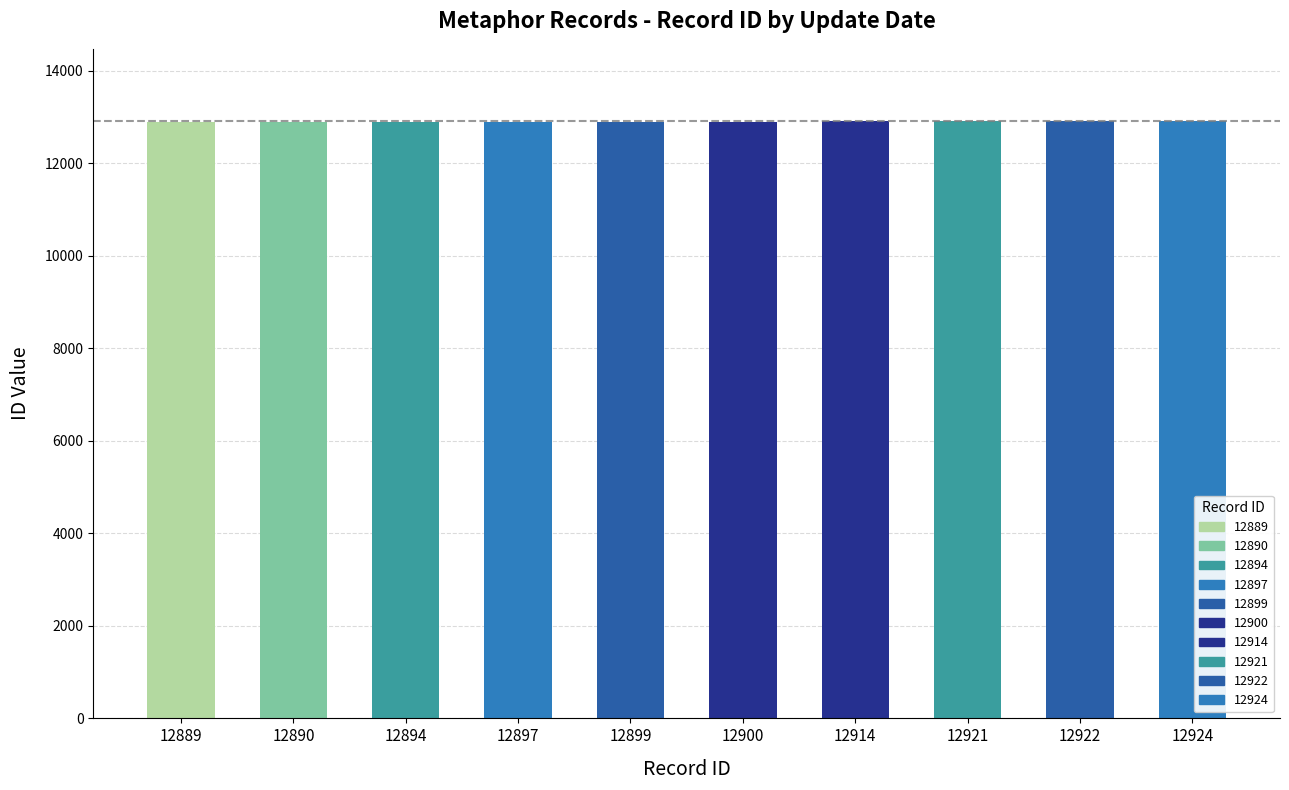

The value at 2009-09-14
(3) is 12894. True or false?

True